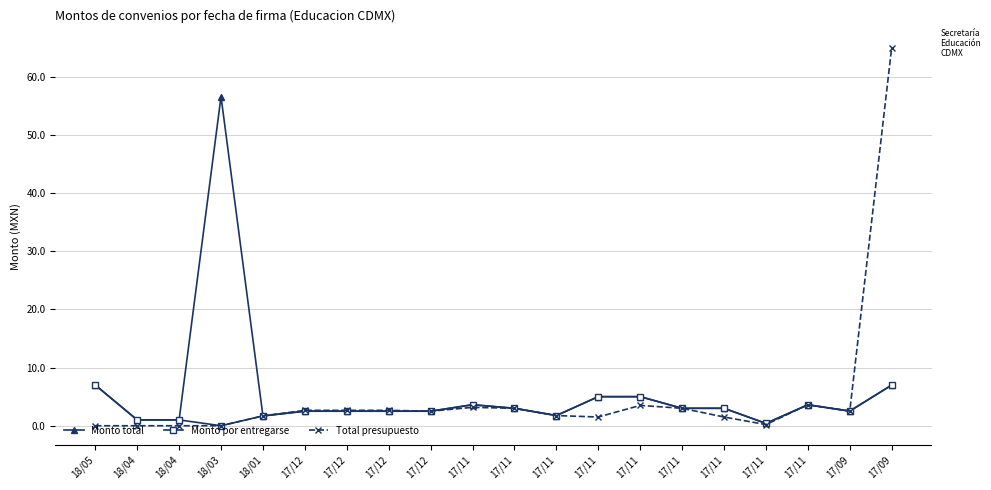

How many series are shown in this chart?

3